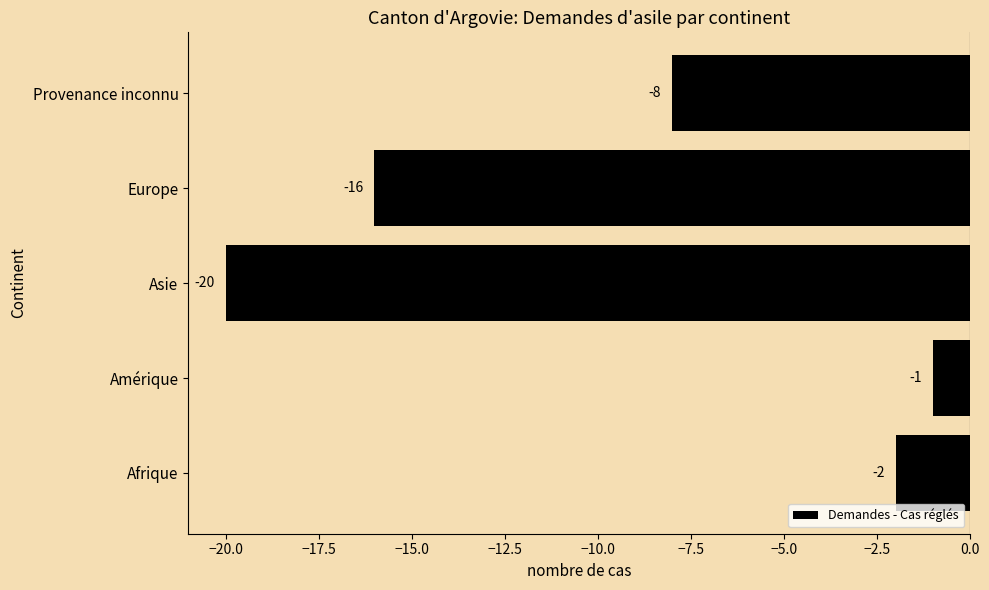

What is the difference between the maximum and minimum values?

19